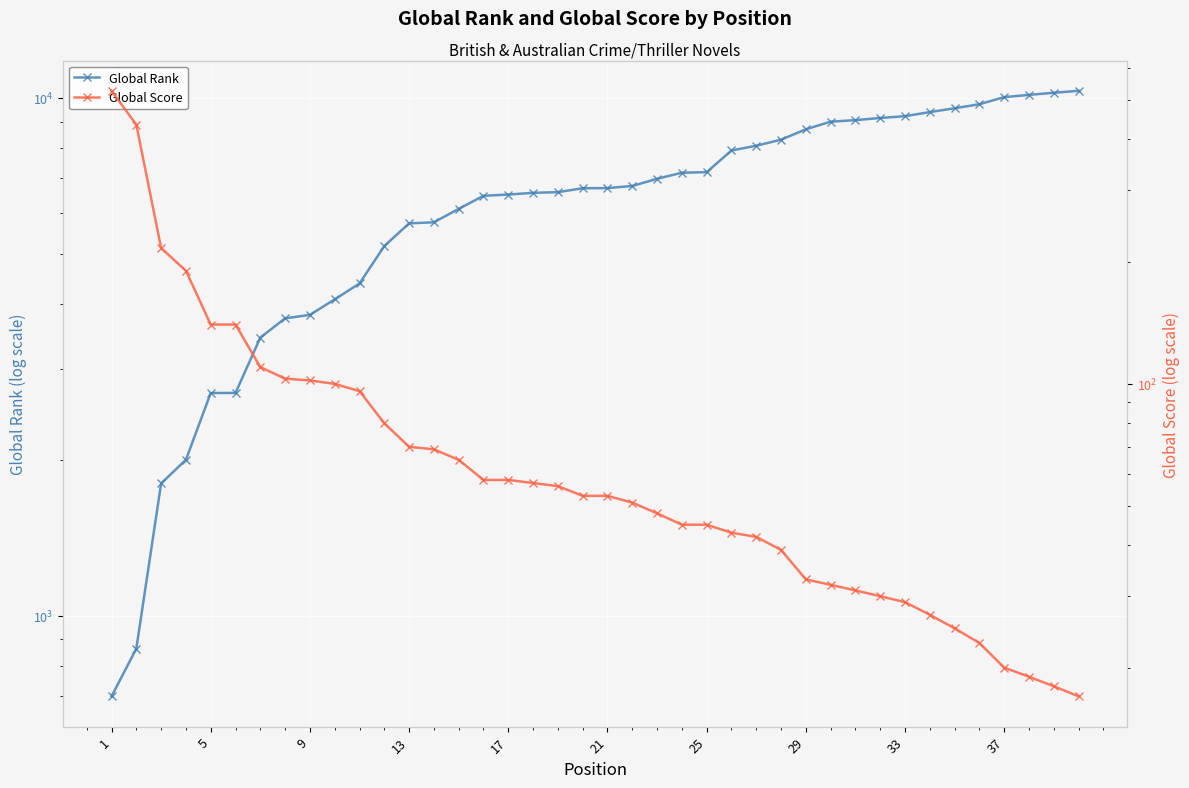

True or false: Global Score and Global Rank cross at least once.

False